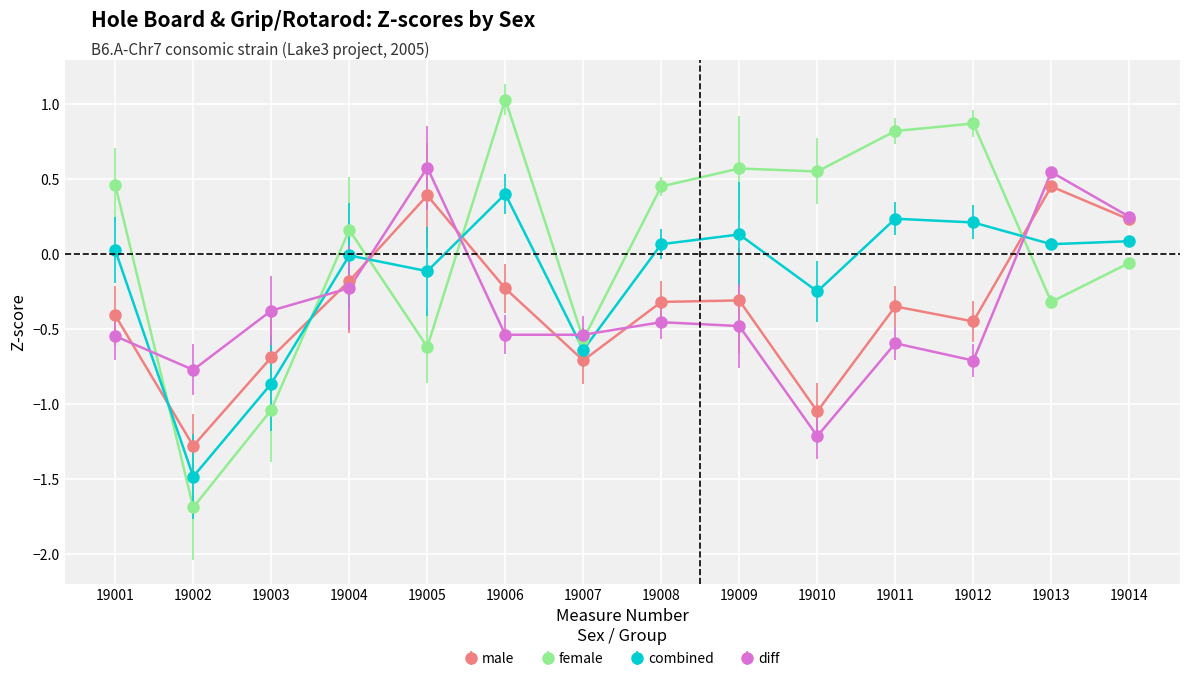

Is it true that female equals 0.8 at 19011?

True